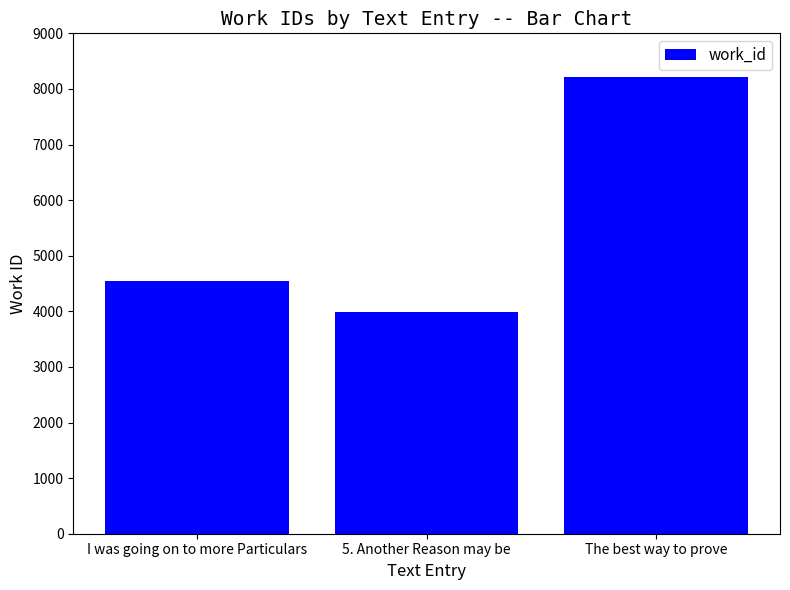

What is the approximate value at 5. Another Reason may be, to the nearest 50?

4000